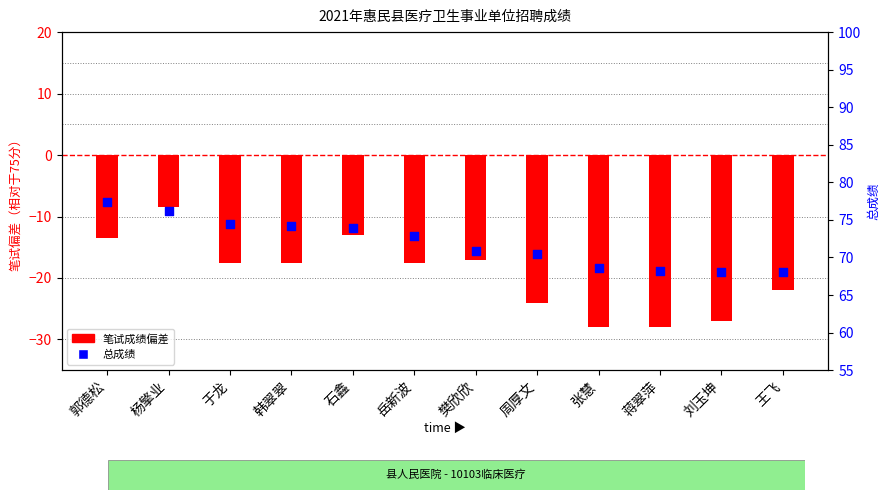

Which series has the largest total across all categories?

总成绩